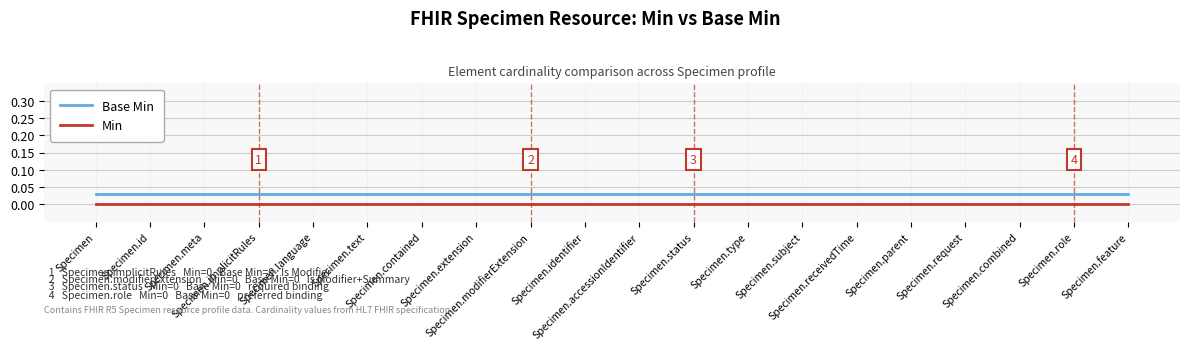

How many lines are shown in the chart?

2